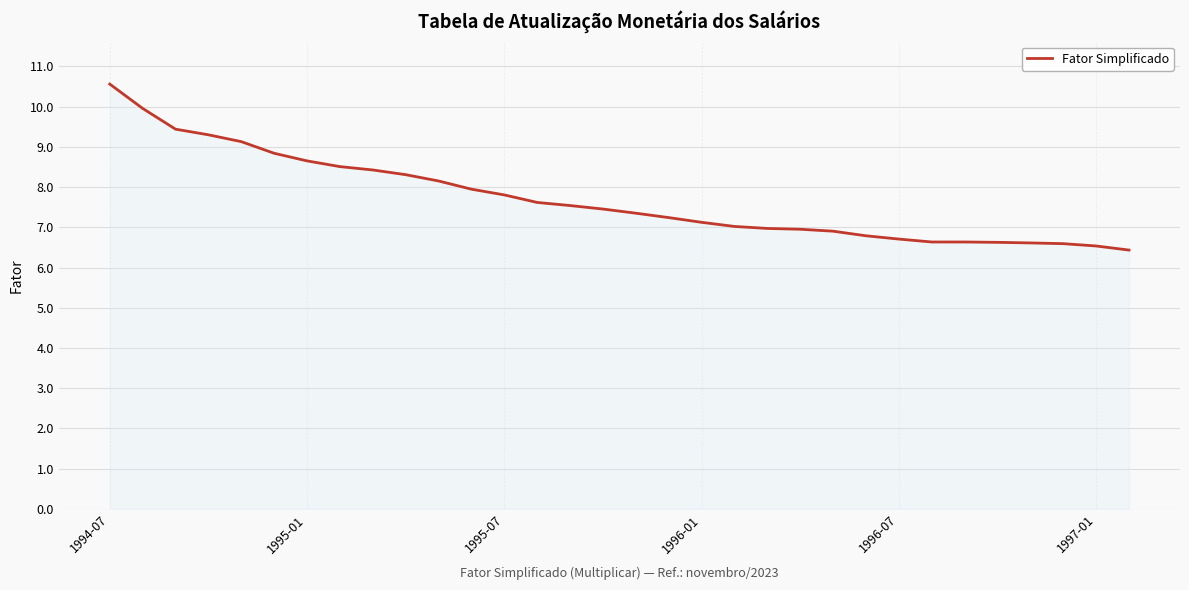

Count the number of data series in this chart.

1